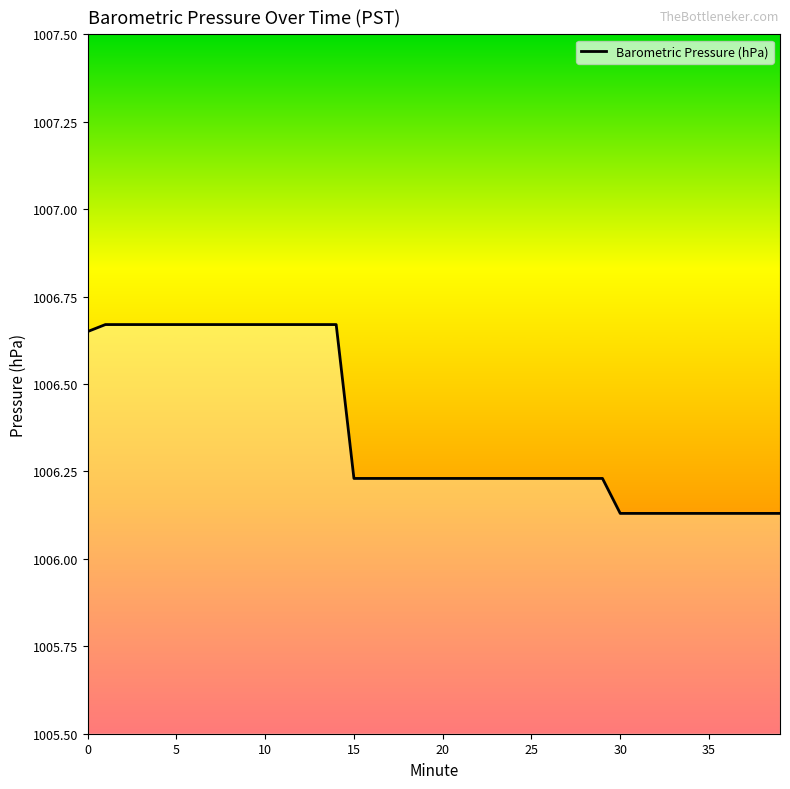

What is the difference between the maximum and minimum values?

0.5